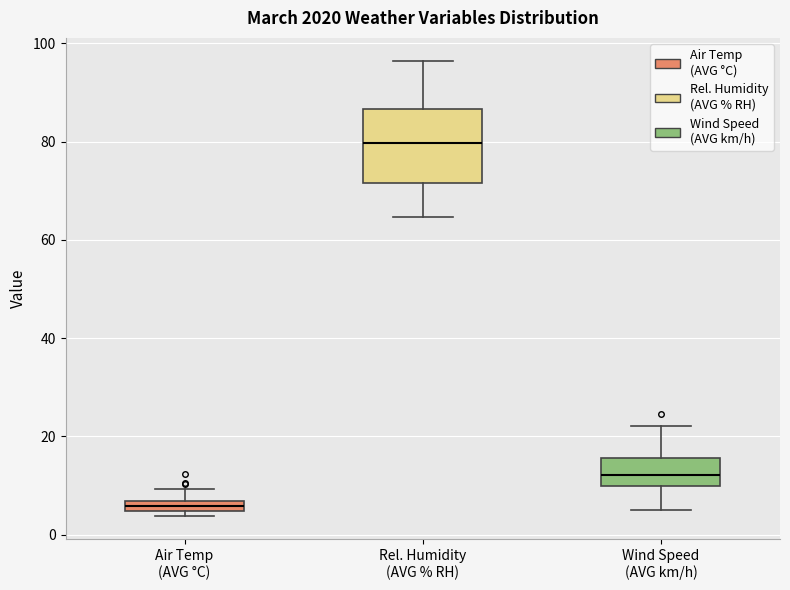

Which box has the lowest median line?

Air Temp (AVG °C)